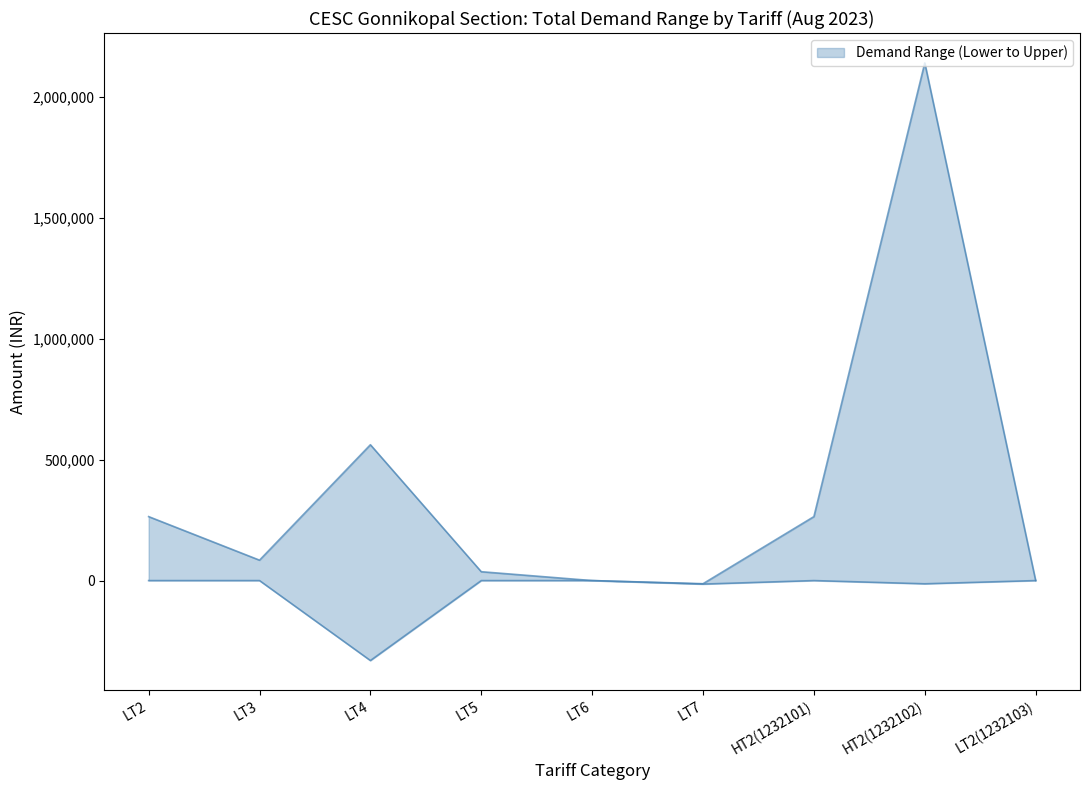

List the labels in order of lower value, largest first.

LT2, LT3, LT5, LT6, HT2(1232101), LT2(1232103), HT2(1232102), LT7, LT4